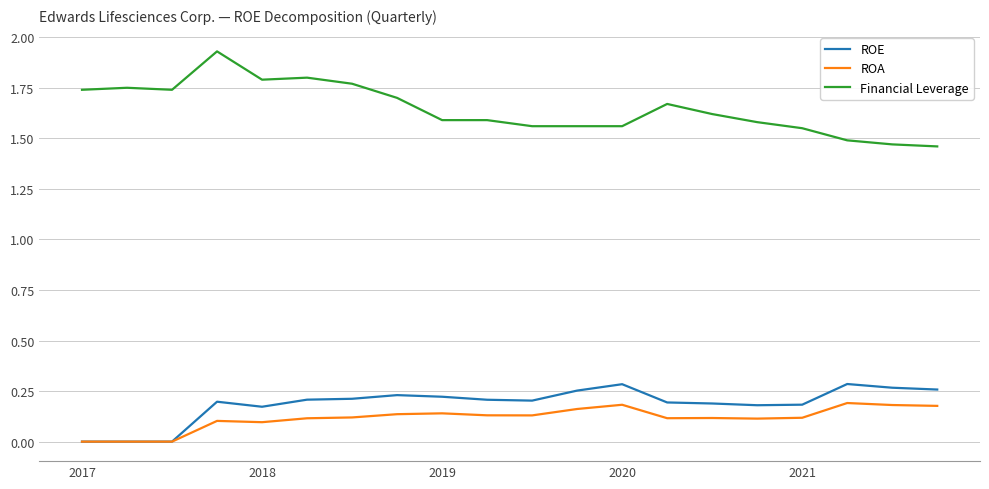

What are all the series names shown in the legend?

ROE, ROA, Financial Leverage